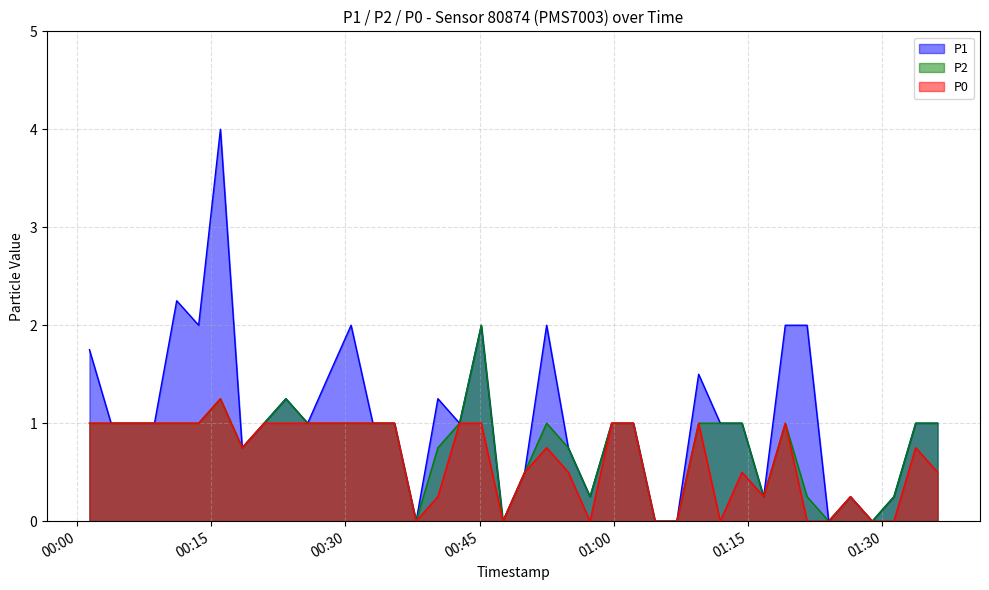

Is it true that P0 equals 1.7 at 2023-12-14T00:25:47?

False